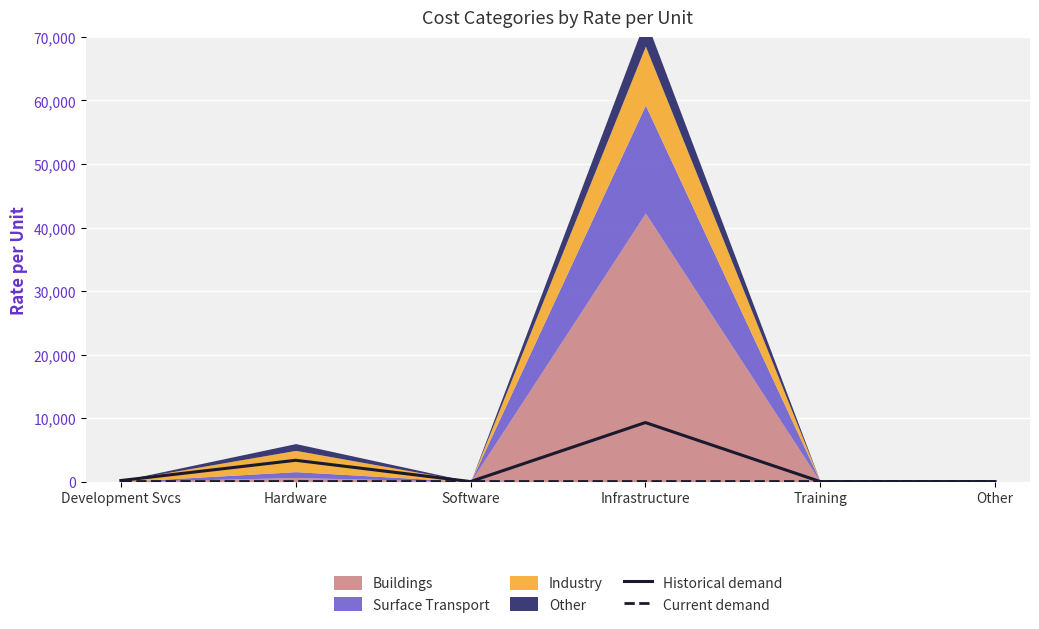

The Historical demand series shows 0 at Training. True or false?

True